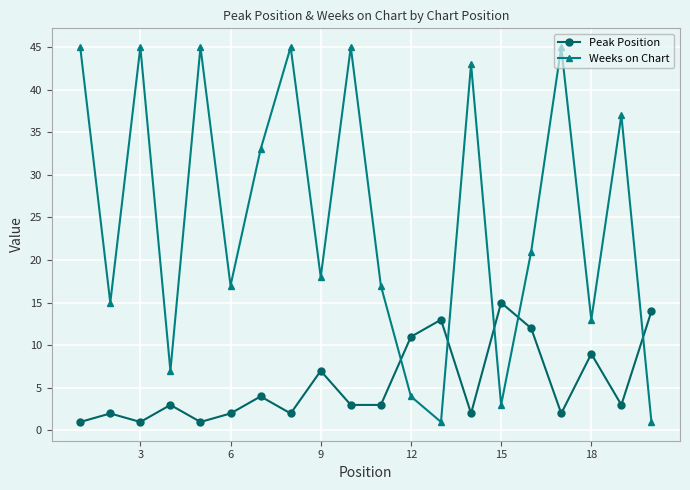

Reading right to left, extract all data points from this chart.

Peak Position: 14	3	9	2	12	15	2	13	11	3	3	7	2	4	2	1	3	1	2	1
Weeks on Chart: 1	37	13	45	21	3	43	1	4	17	45	18	45	33	17	45	7	45	15	45